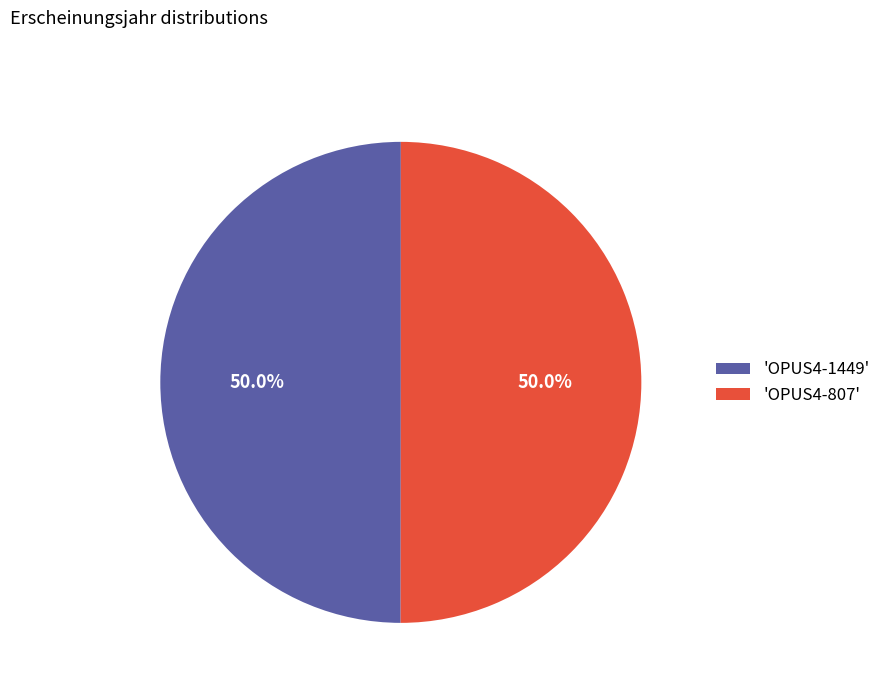

Combined, do 'OPUS4-807' and 'OPUS4-1449' account for over 50%?

Yes